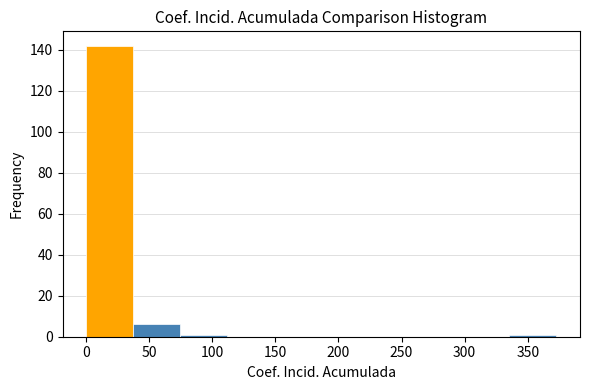

Reading left to right, list every bar in this chart as the range it spans on the x-axis followed by its height. Neither the bar edges nor the heights are printed on the chart, so give them approximately, as read against the axes.

0 to 35: 142
35 to 75: 6
75 to 110: under 2
110 to 150: 0
150 to 185: 0
185 to 225: 0
225 to 260: 0
260 to 300: 0
300 to 335: 0
335 to 375: under 2